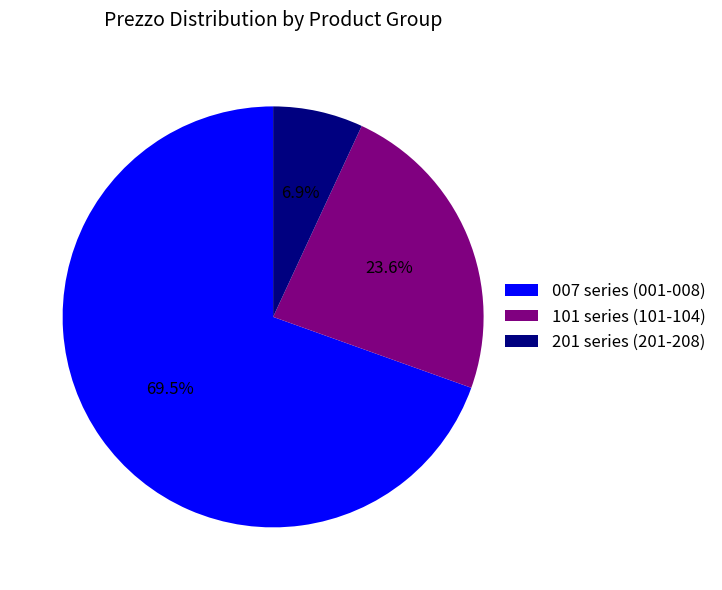

Rank the categories by value from lowest to highest.

201 series (201-208), 101 series (101-104), 007 series (001-008)